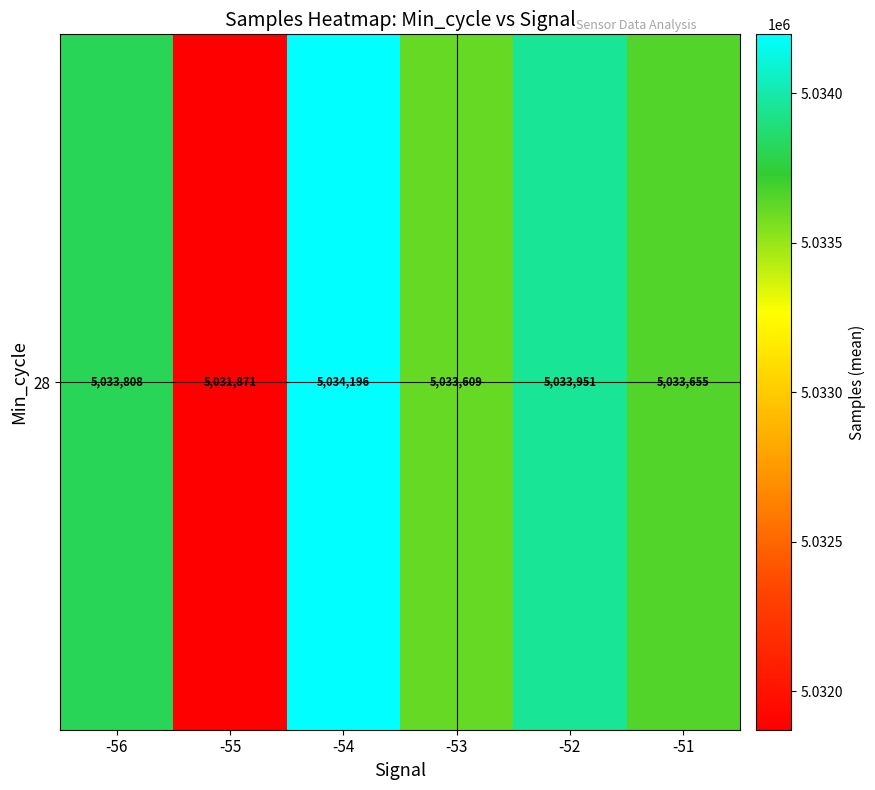

What is the ratio of the value at -54 to the value at -51?

1.0